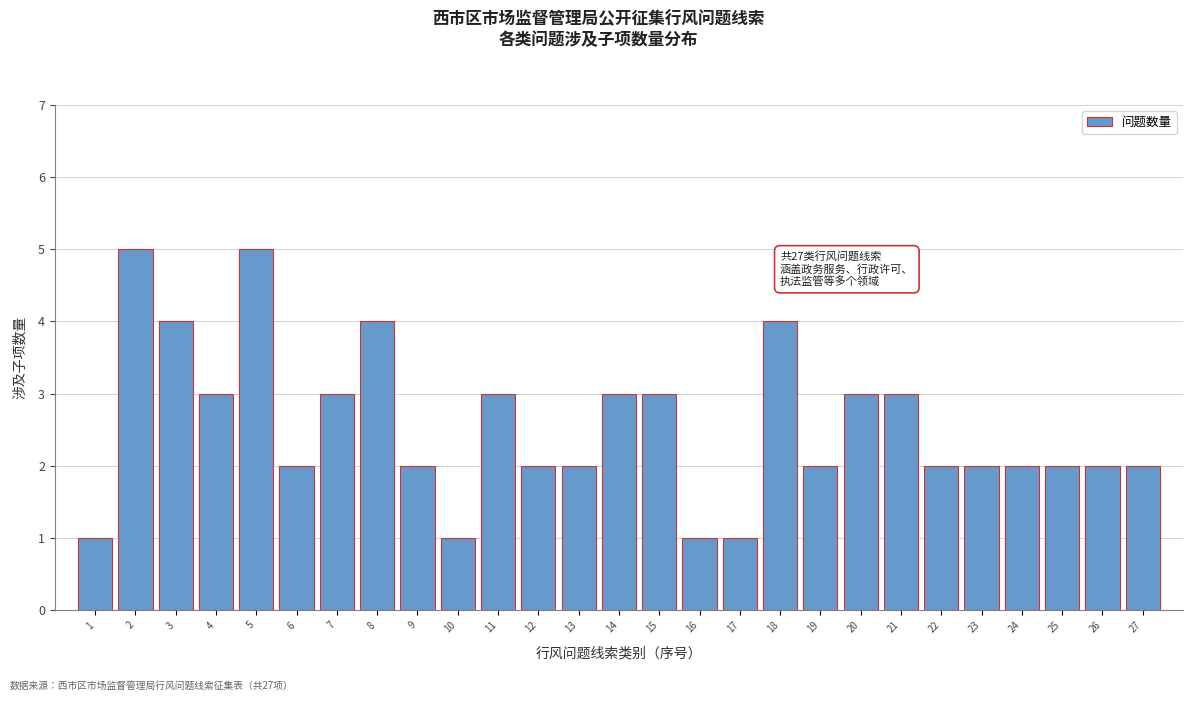

Reading right to left, list all the values displayed in this chart.

2	2	2	2	2	2	3	3	2	4	1	1	3	3	2	2	3	1	2	4	3	2	5	3	4	5	1